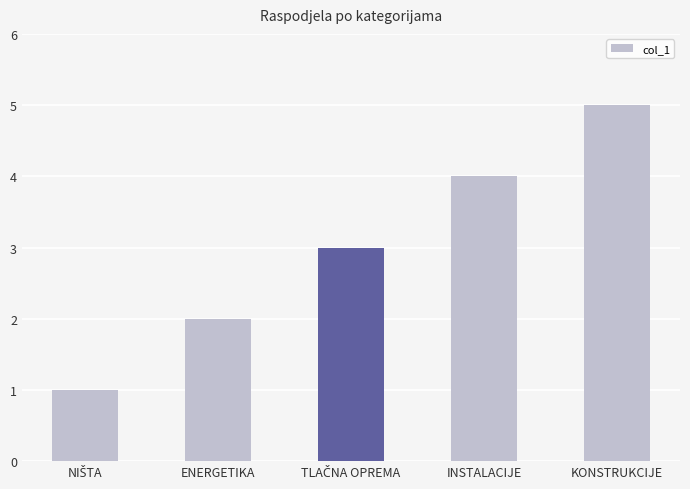

The value at ENERGETIKA is 1. True or false?

False